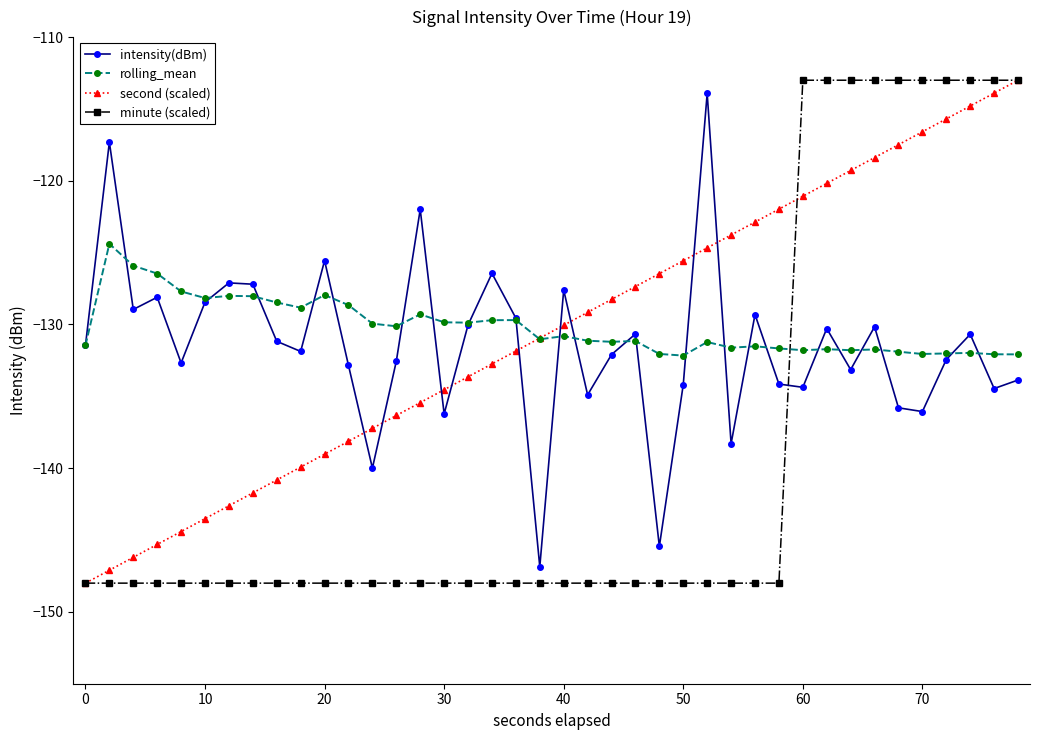

Which series has the largest range (max minus min)?

minute (scaled)